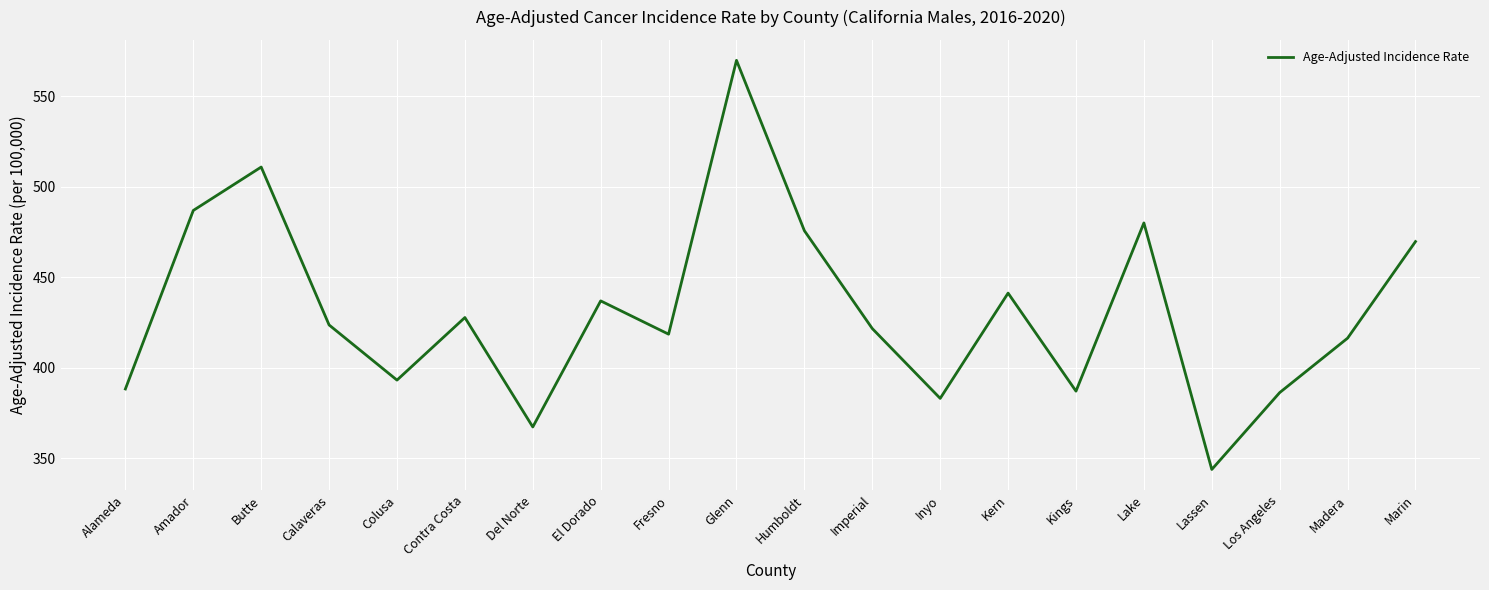

What is the difference between the values at Del Norte and Lake?

112.8